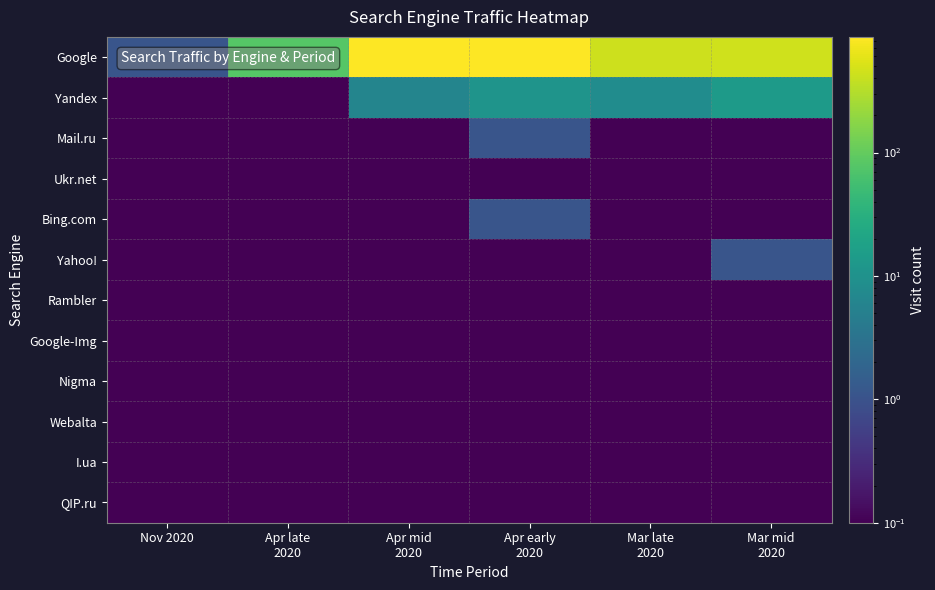

At Mar mid 2020, list the series in order from smallest to largest.

Mail.ru, Ukr.net, Bing.com, Rambler, Google-Img, Nigma, Webalta, I.ua, QIP.ru, Yahoo!, Yandex, Google